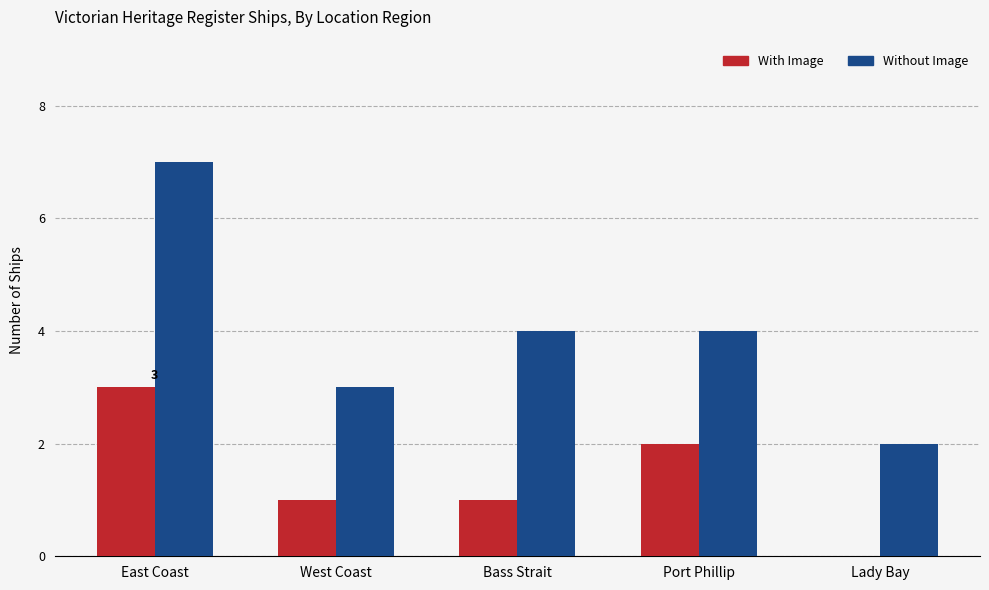

Between East Coast and West Coast, which series saw the biggest shift?

Without Image